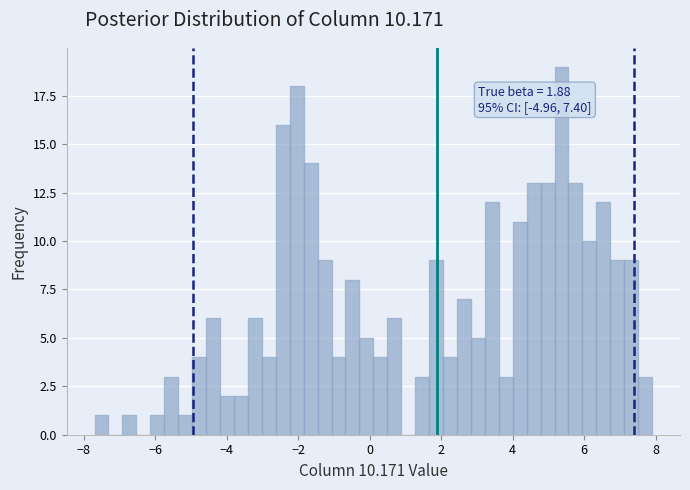

Around what value on the x-axis is the tallest bar? Give the approximate position of its centre, as read against the axis.

5.4